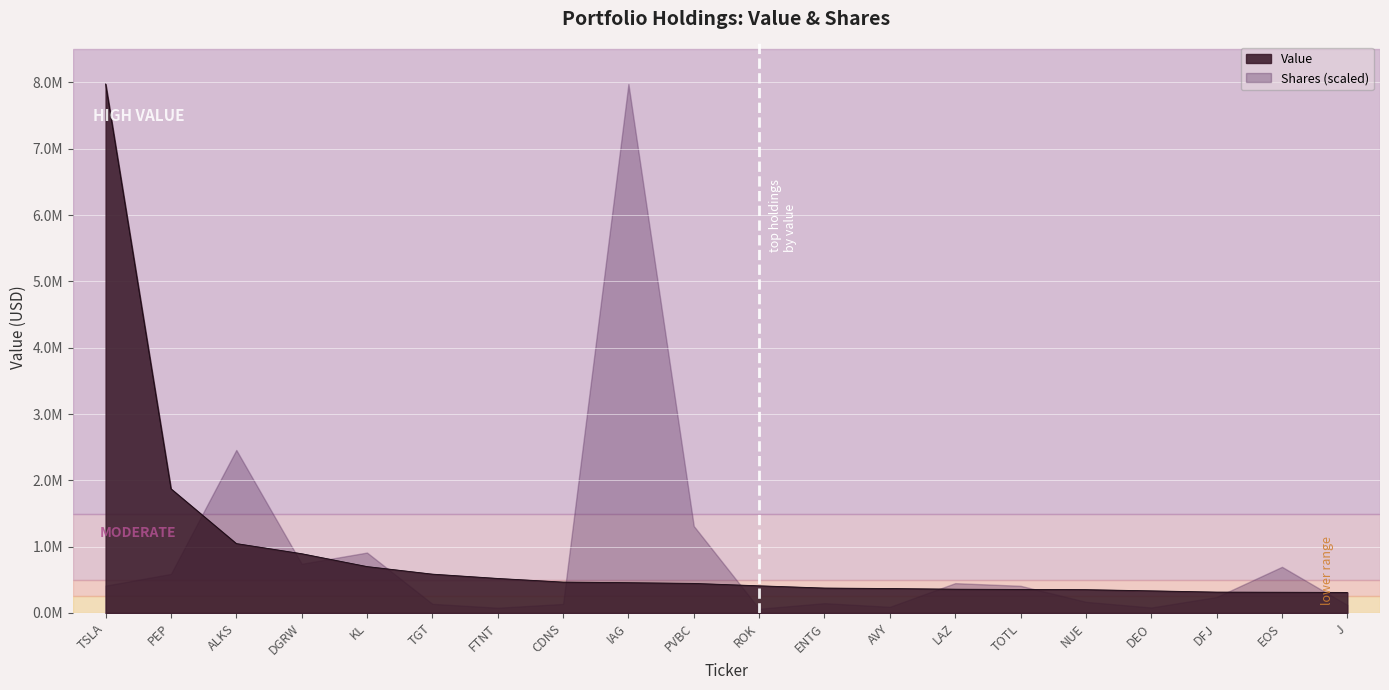

Does the chart display data point markers on the line(s)?

No